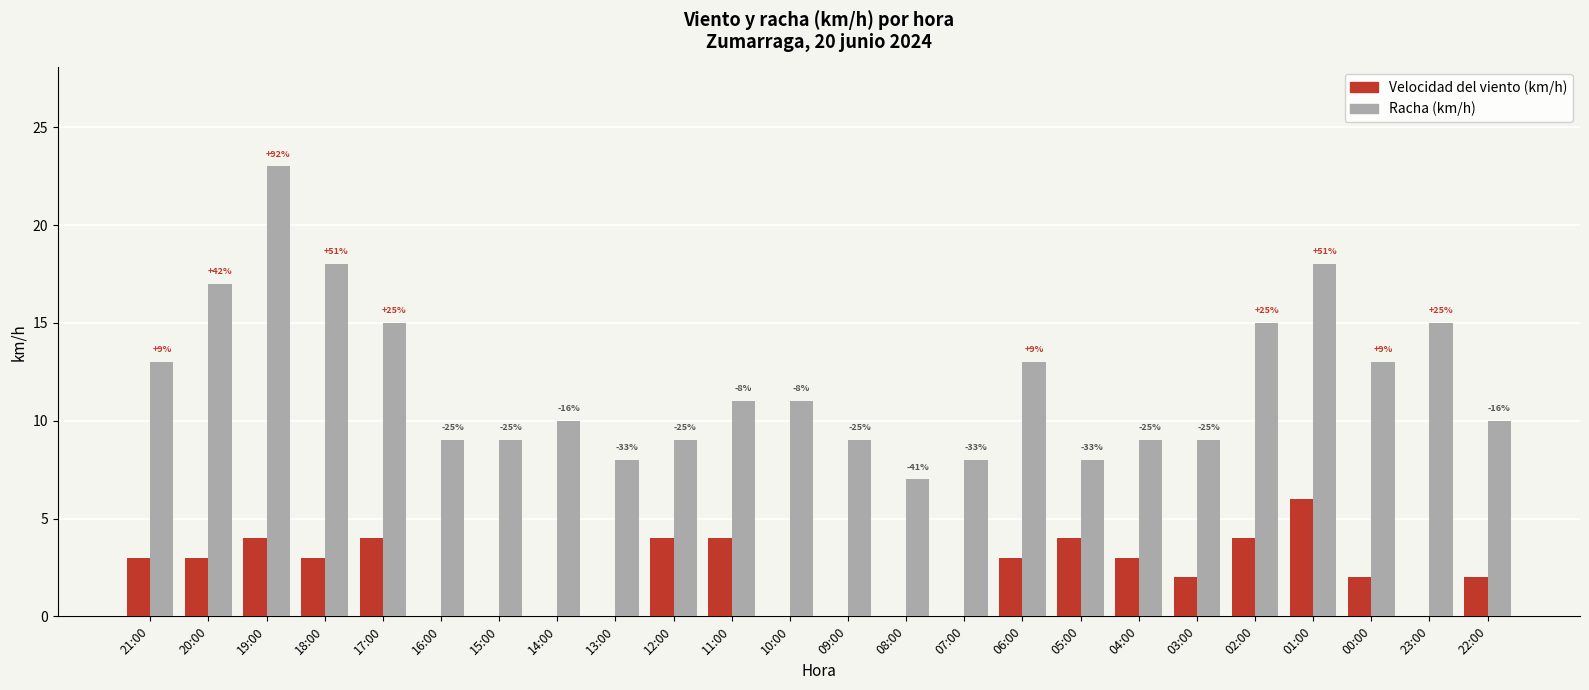

How many groups of bars are there?

24